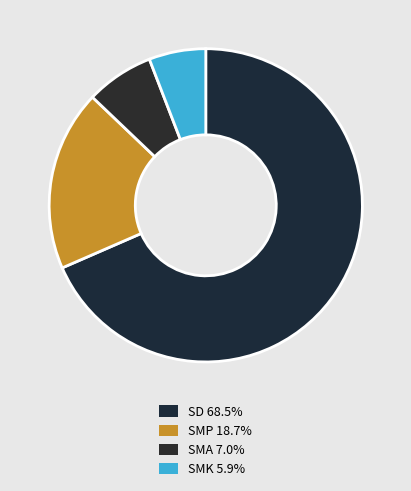

How many segments does this pie chart have?

4